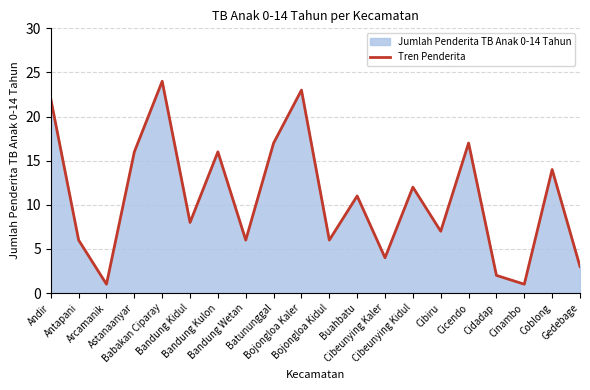

At which label is the value closest to 12?

Cibeunying Kidul